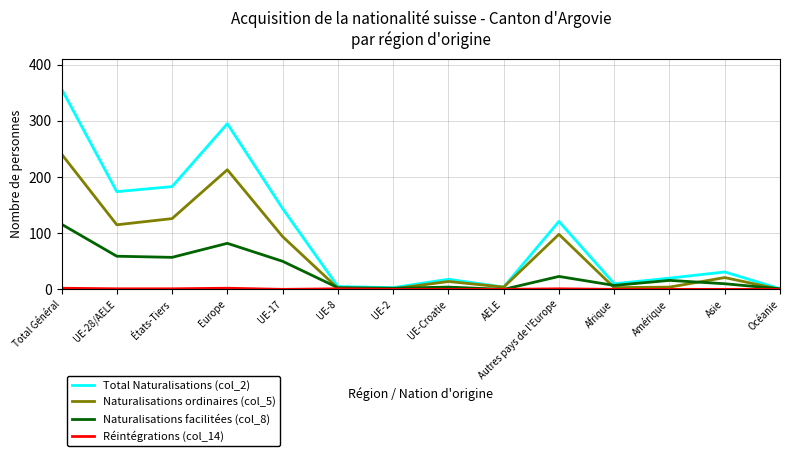

Which category has the highest value in the Total Naturalisations (col_2) series?

Total Général